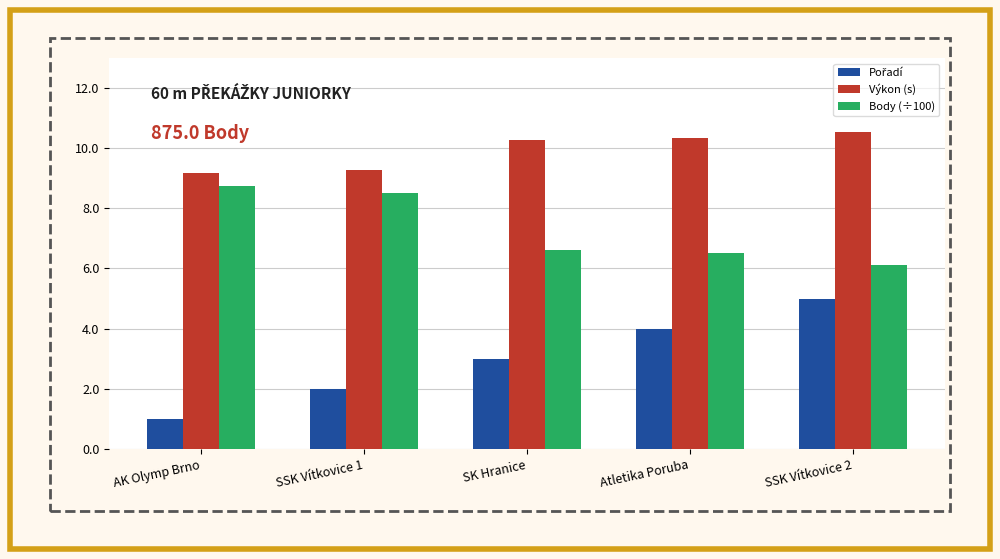

What is the sum of the Body (÷100) values at SK Hranice and SSK Vítkovice 2?

12.7